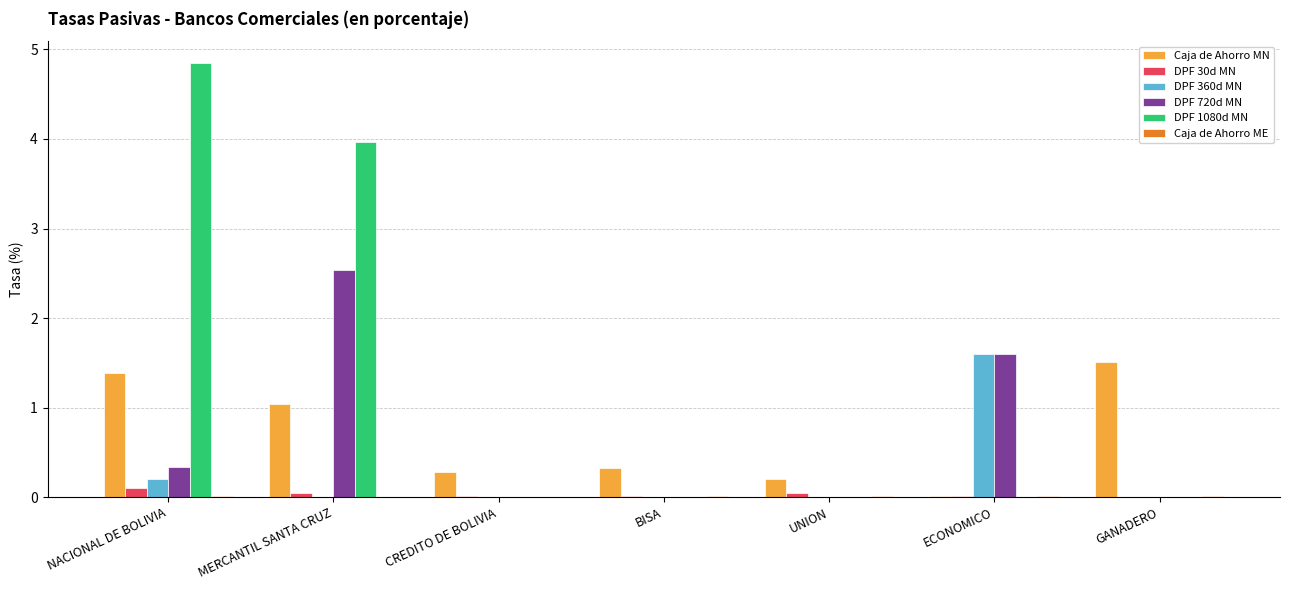

What is the sum of all DPF 1080d MN values?

8.8